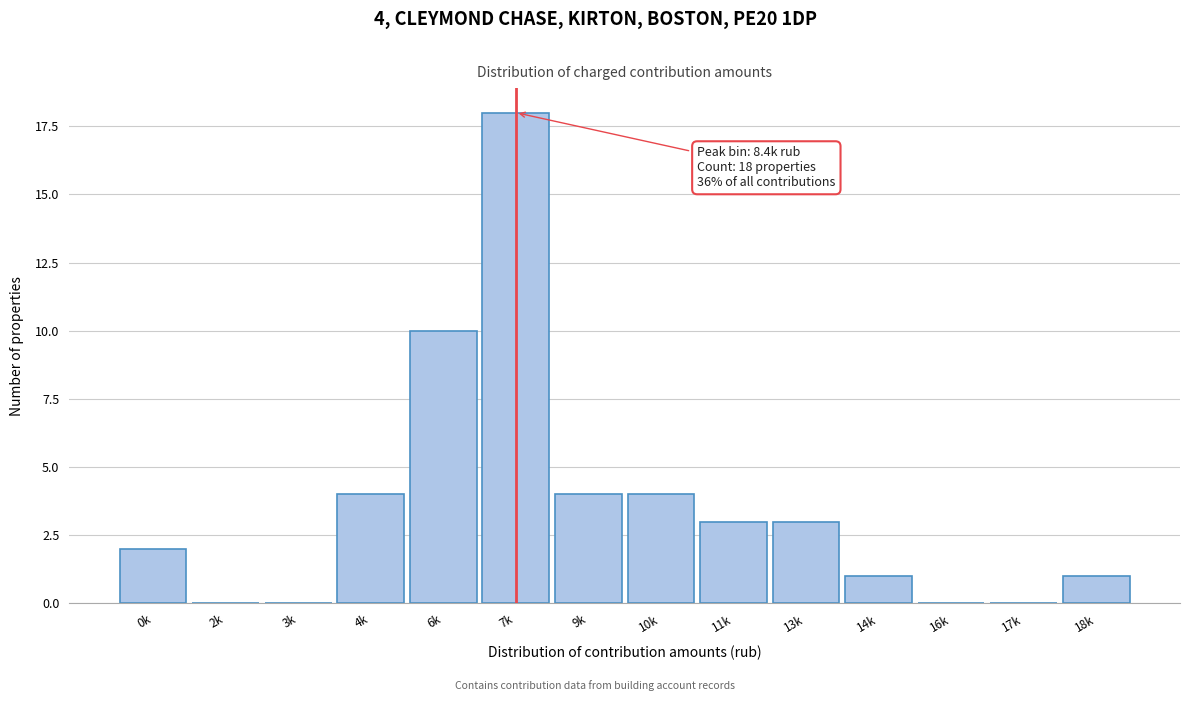

Reading right to left, transcribe all the data shown in this chart.

18k=1	17k=0	16k=0	14k=1	13k=3	11k=3	10k=4	9k=4	7k=18	6k=10	4k=4	3k=0	2k=0	0k=2